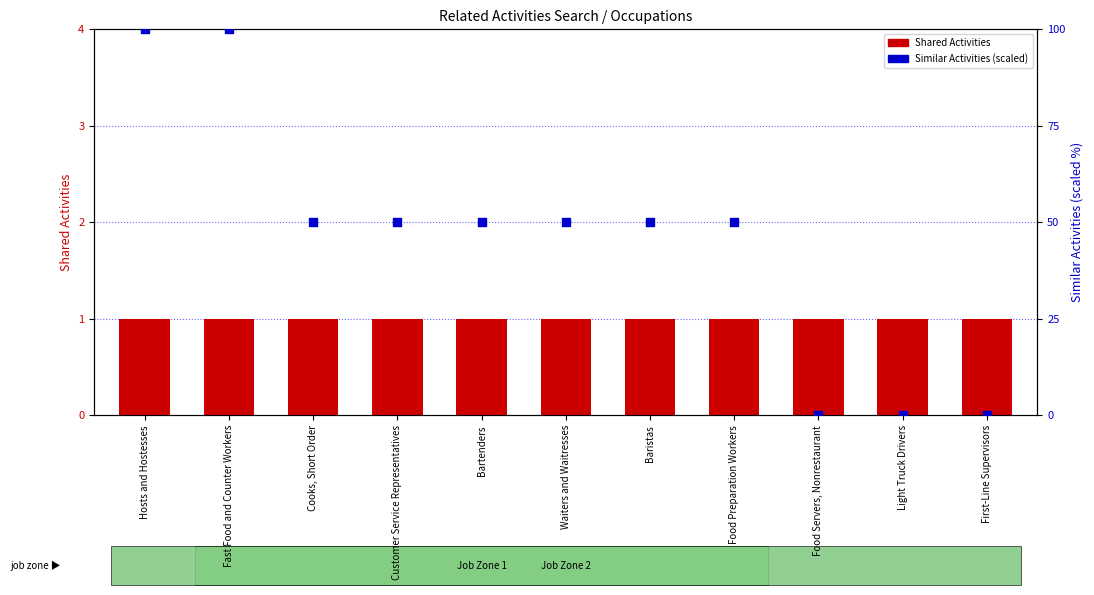

What is the total value across all series at Bartenders?

51